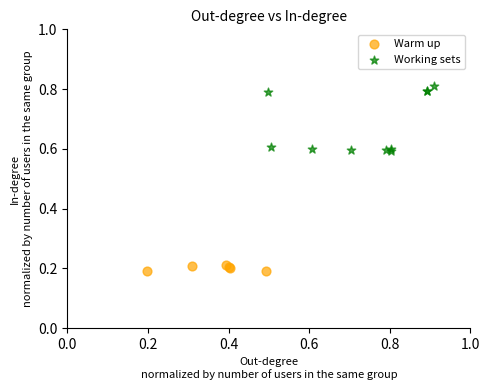

Which series has the largest Y range (max minus min)?

Working sets